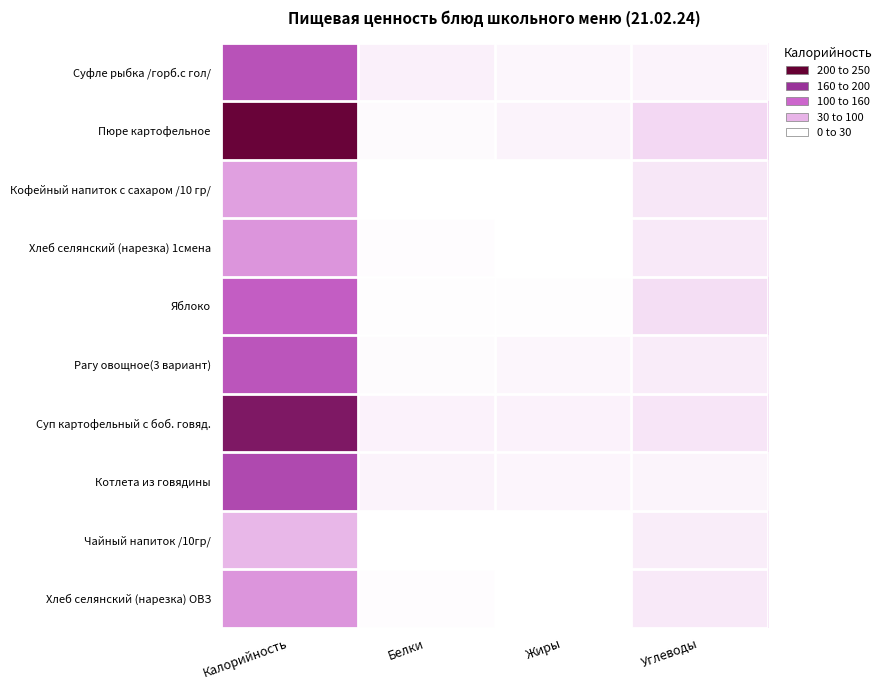

At which category is the sum across all series the highest?

Калорийность